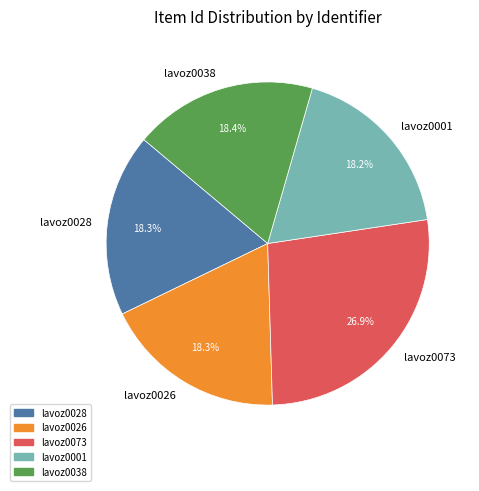

Which has a higher value, lavoz0073 or lavoz0028?

lavoz0073